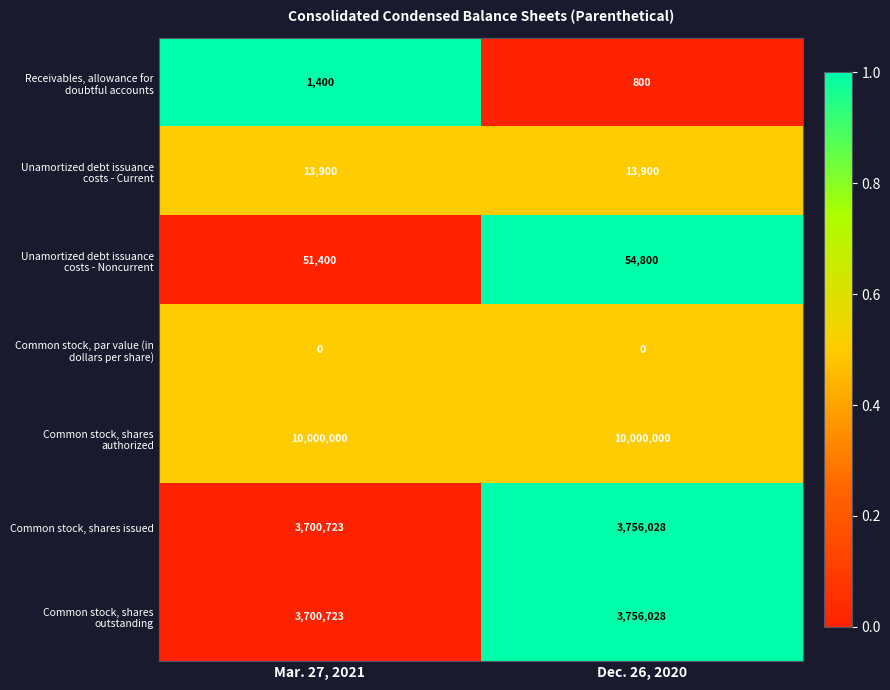

What is the maximum value shown in the chart?

10000000